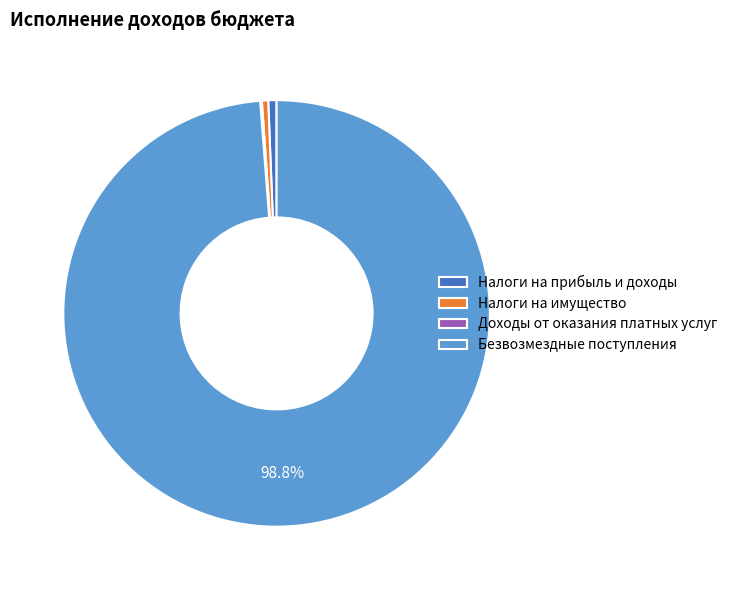

Is there a majority slice in this chart?

Yes